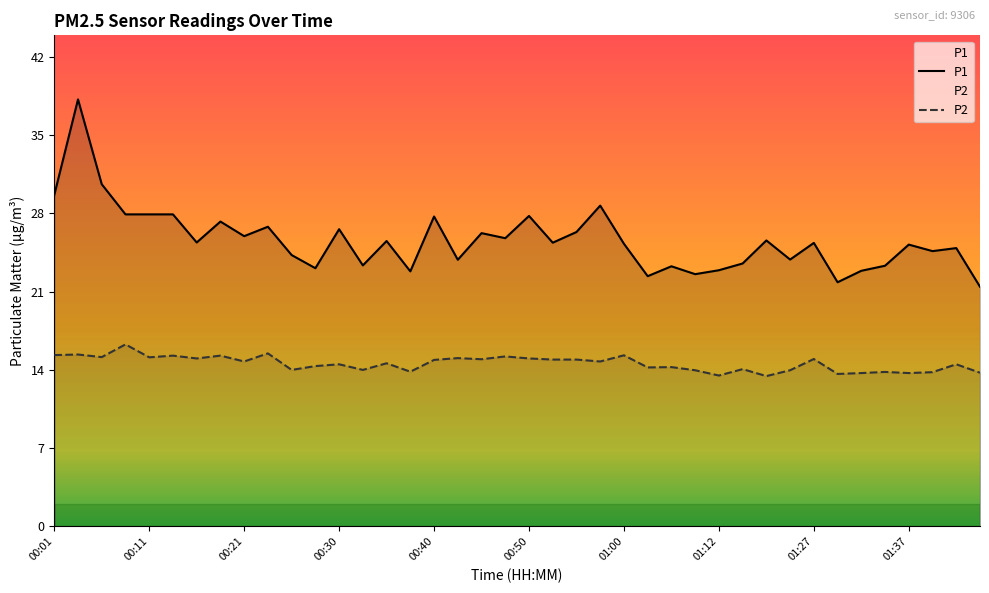

How many data points does each series have?

40